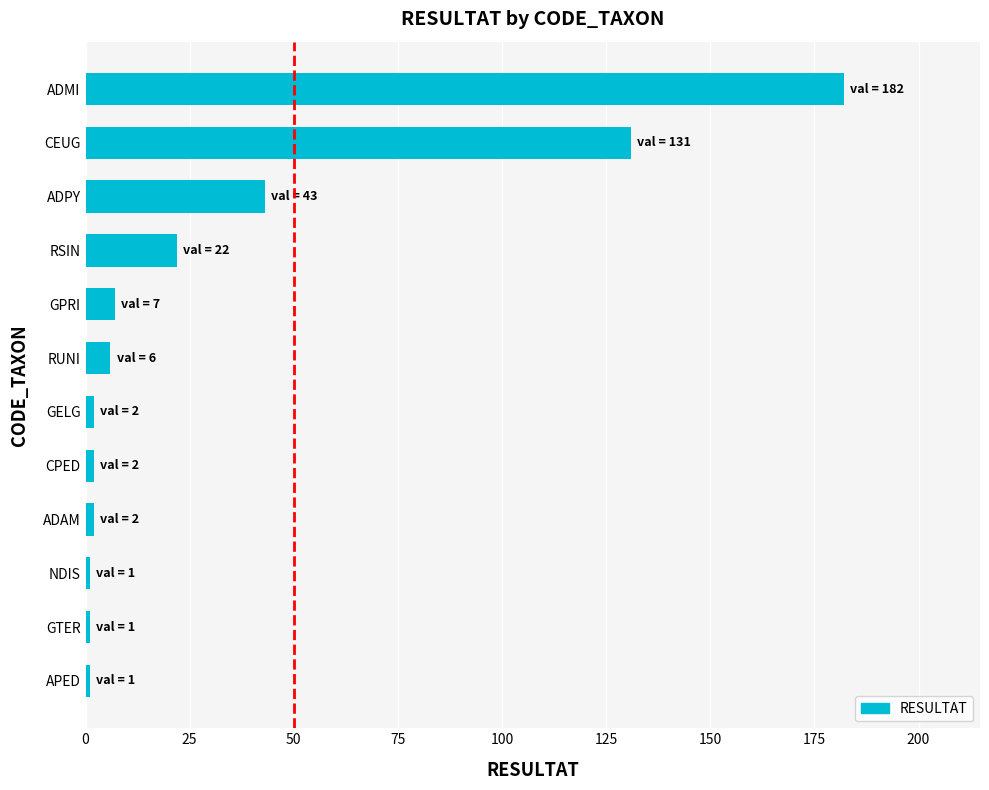

Is it true that the value at CEUG is 131?

True